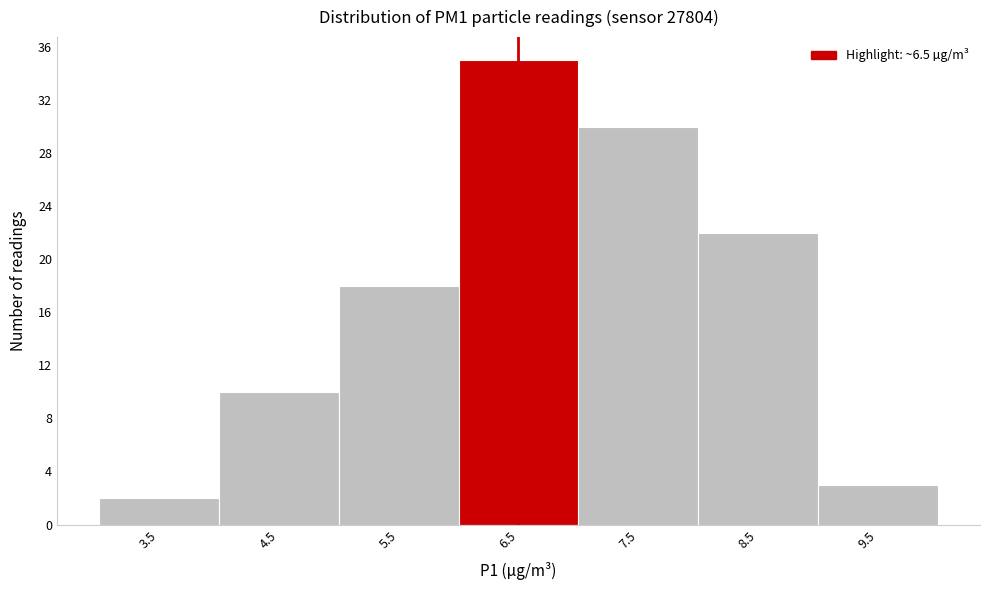

Which range on the x-axis has the tallest bar?

6 to 7